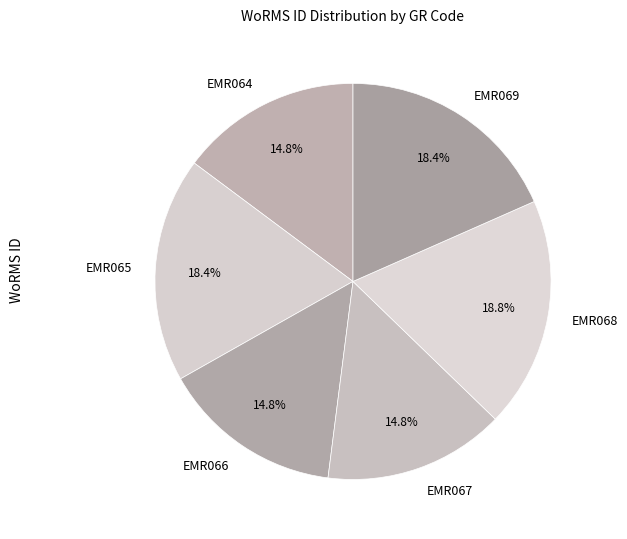

True or false: EMR065 accounts for 27% of the total.

False